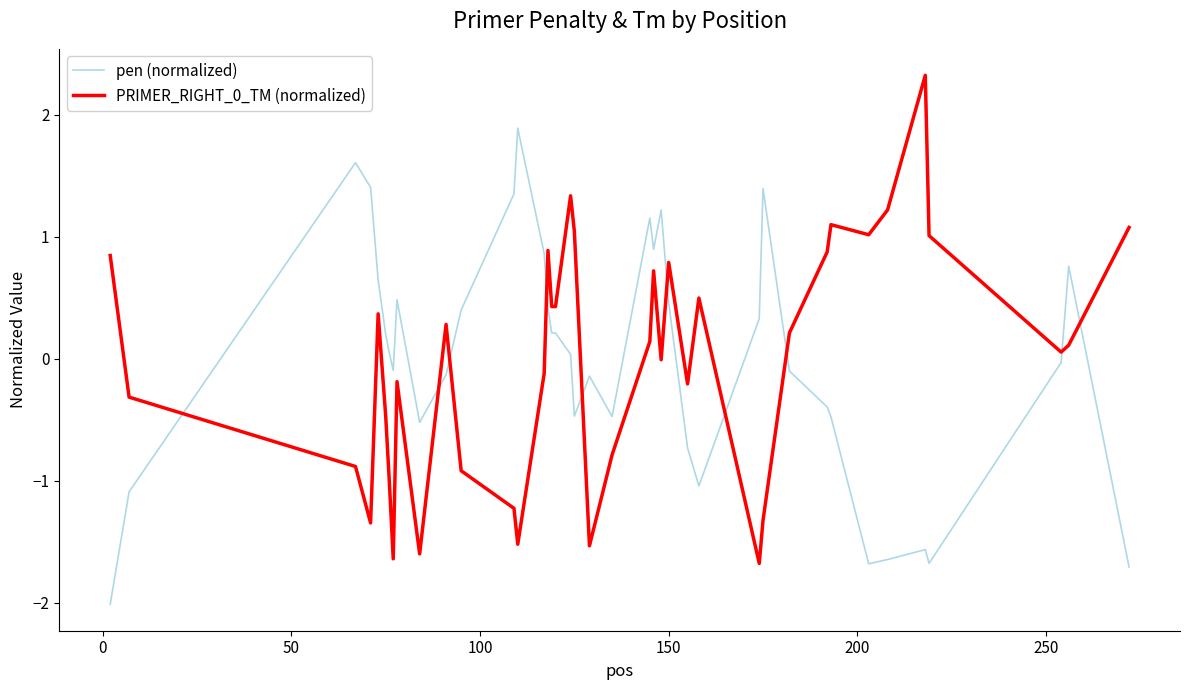

What is the difference between the maximum and minimum values in the PRIMER_RIGHT_0_TM (normalized) series?

4.0